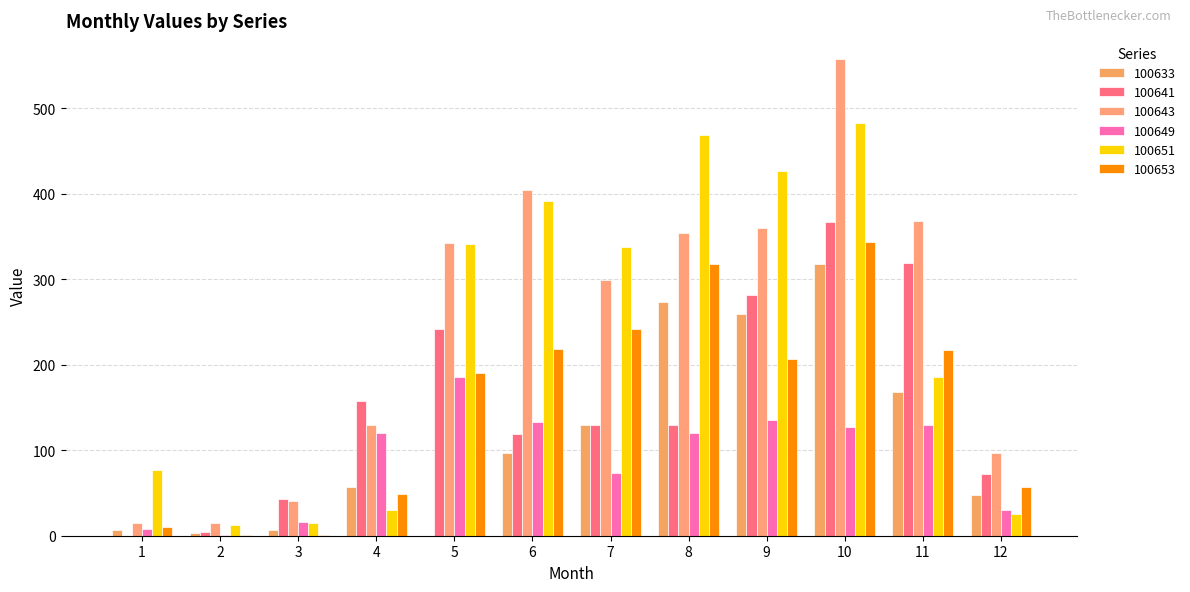

The value of 100643 at 2 is 14.8. True or false?

True